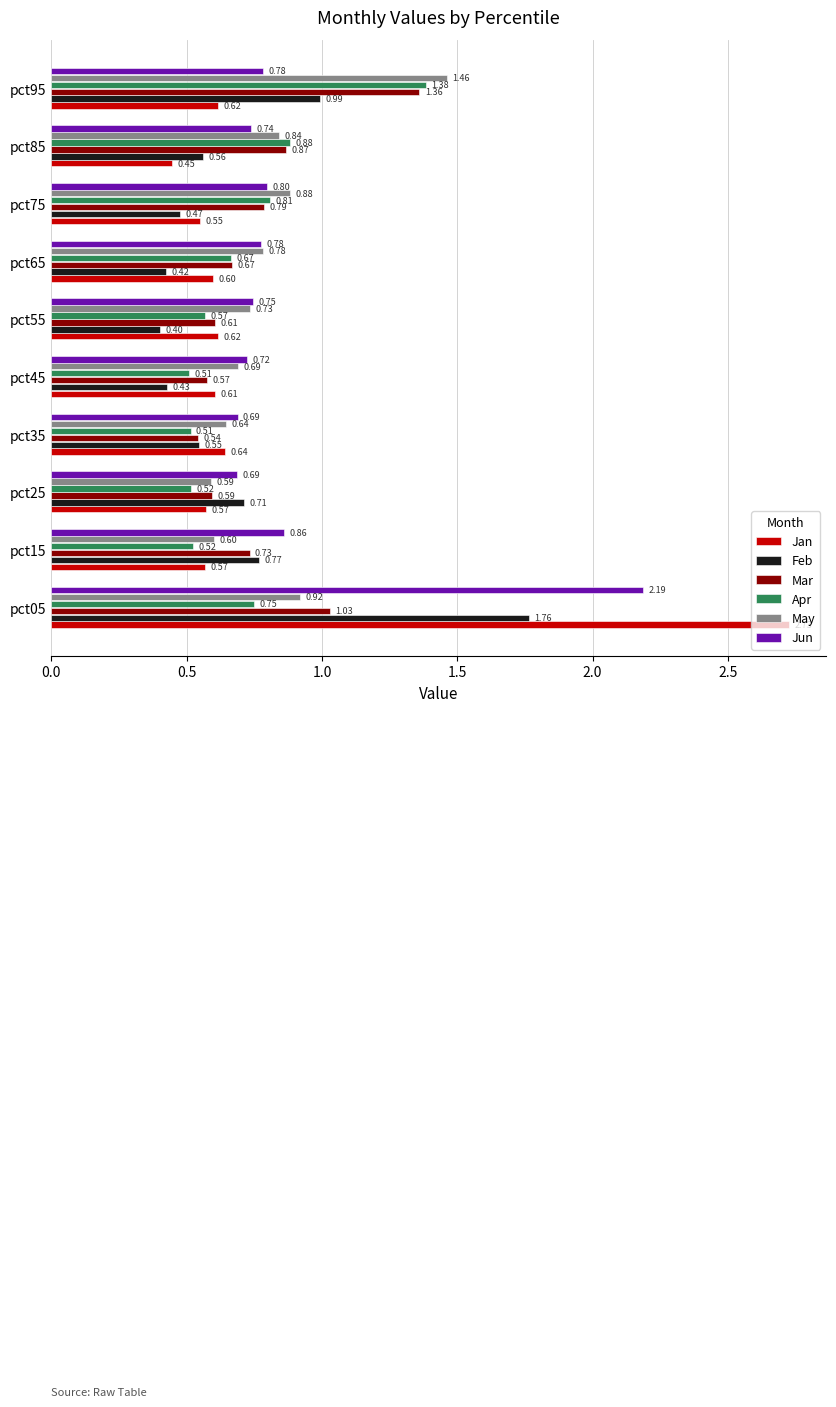

What is the sum of the Mar values at pct05 and pct85?

1.9